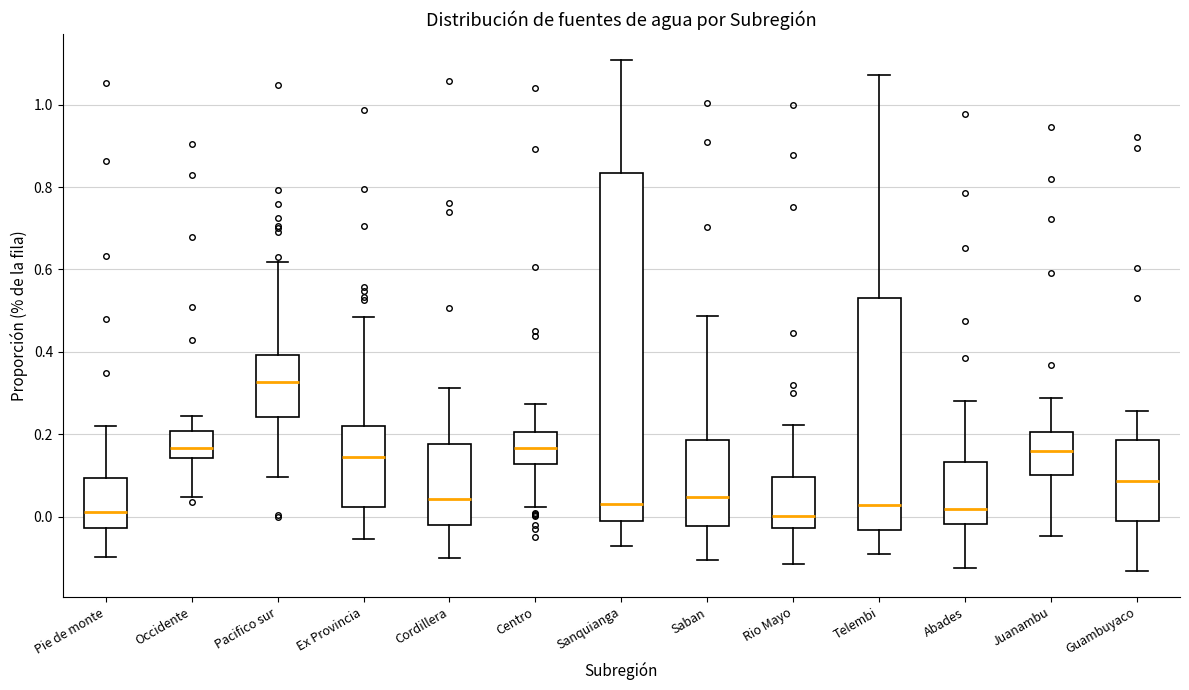

Reading left to right, read every box against the y-axis: the position of its median line, the range the box covers, and the ends of its whiskers. The values are not printed on the chart, so give them approximately, as read against the axis.

Pie de monte: median 0.02, box -0.02 to 0.10, whiskers -0.10 to 0.22
Occidente: median 0.16, box 0.14 to 0.20, whiskers 0.04 to 0.24
Pacifico sur: median 0.32, box 0.24 to 0.40, whiskers 0.10 to 0.62
Ex Provincia: median 0.14, box 0.02 to 0.22, whiskers -0.06 to 0.48
Cordillera: median 0.04, box -0.02 to 0.18, whiskers -0.10 to 0.32
Centro: median 0.16, box 0.12 to 0.20, whiskers 0.02 to 0.28
Sanquianga: median 0.04, box -0.02 to 0.84, whiskers -0.08 to 1.10
Saban: median 0.04, box -0.02 to 0.18, whiskers -0.10 to 0.48
Rio Mayo: median 0.00, box -0.02 to 0.10, whiskers -0.12 to 0.22
Telembi: median 0.02, box -0.04 to 0.54, whiskers -0.10 to 1.08
Abades: median 0.02, box -0.02 to 0.14, whiskers -0.12 to 0.28
Juanambu: median 0.16, box 0.10 to 0.20, whiskers -0.04 to 0.28
Guambuyaco: median 0.08, box 0.00 to 0.18, whiskers -0.14 to 0.26